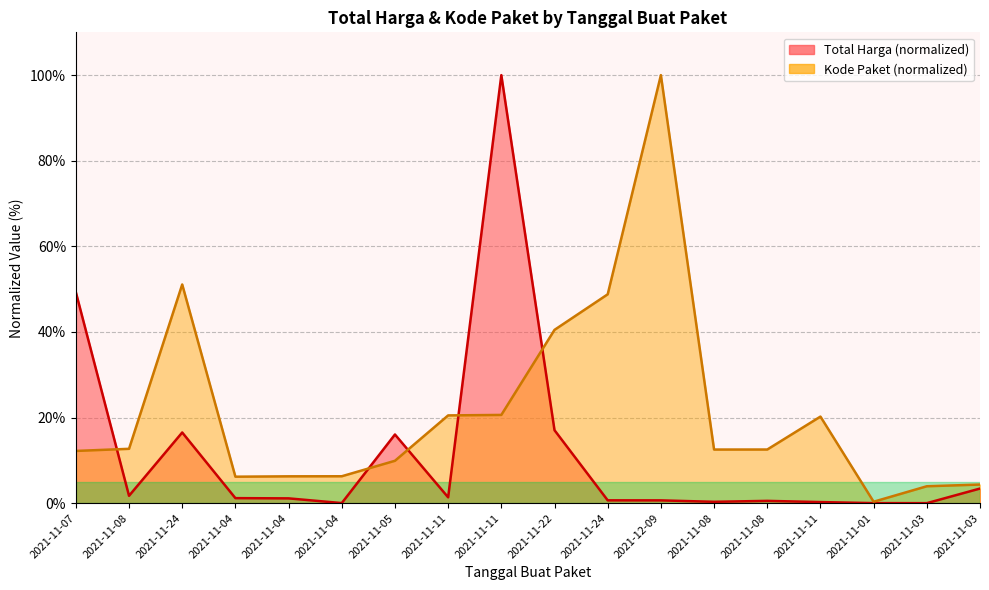

What is the sum of the Kode Paket values at 2021-11-08 and 2021-11-05?

22.6